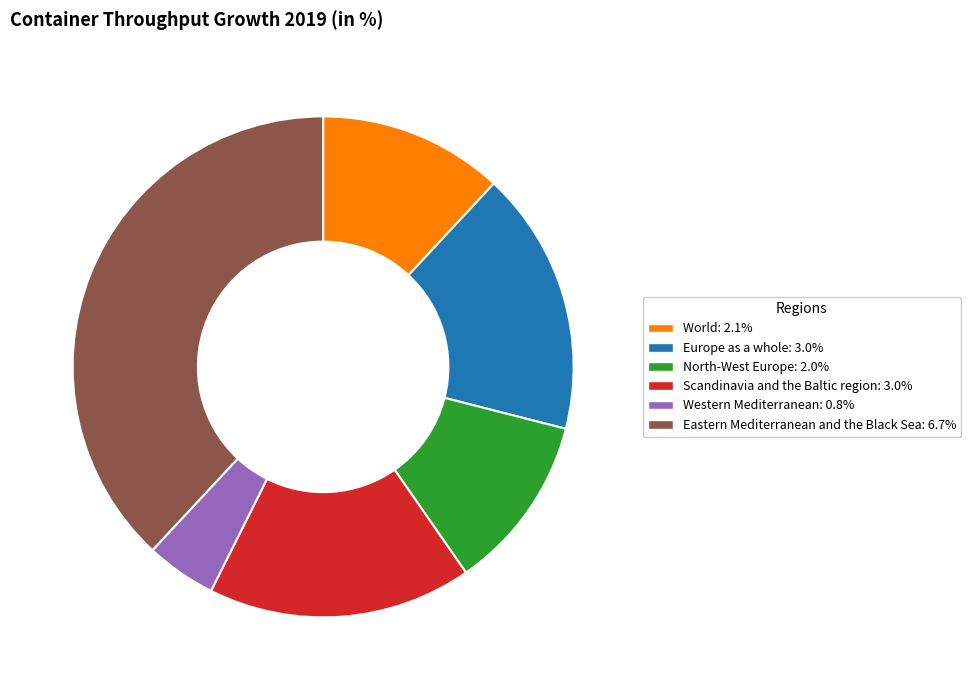

Is Europe as a whole the majority of the pie?

No